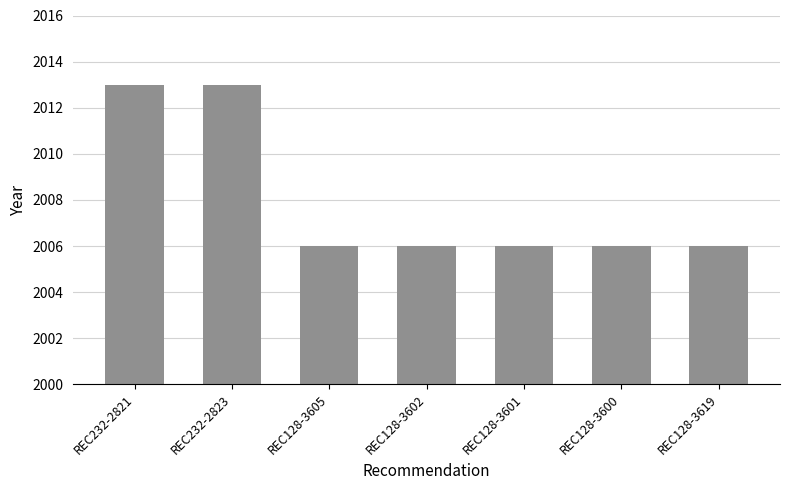

What is the difference between the second highest and minimum values?

7